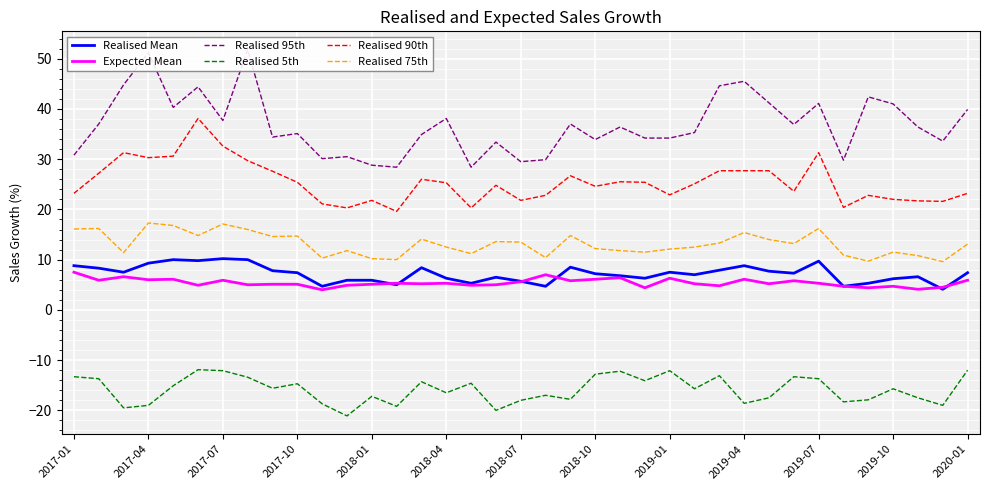

Which series has the largest total across all categories?

Realised 95th